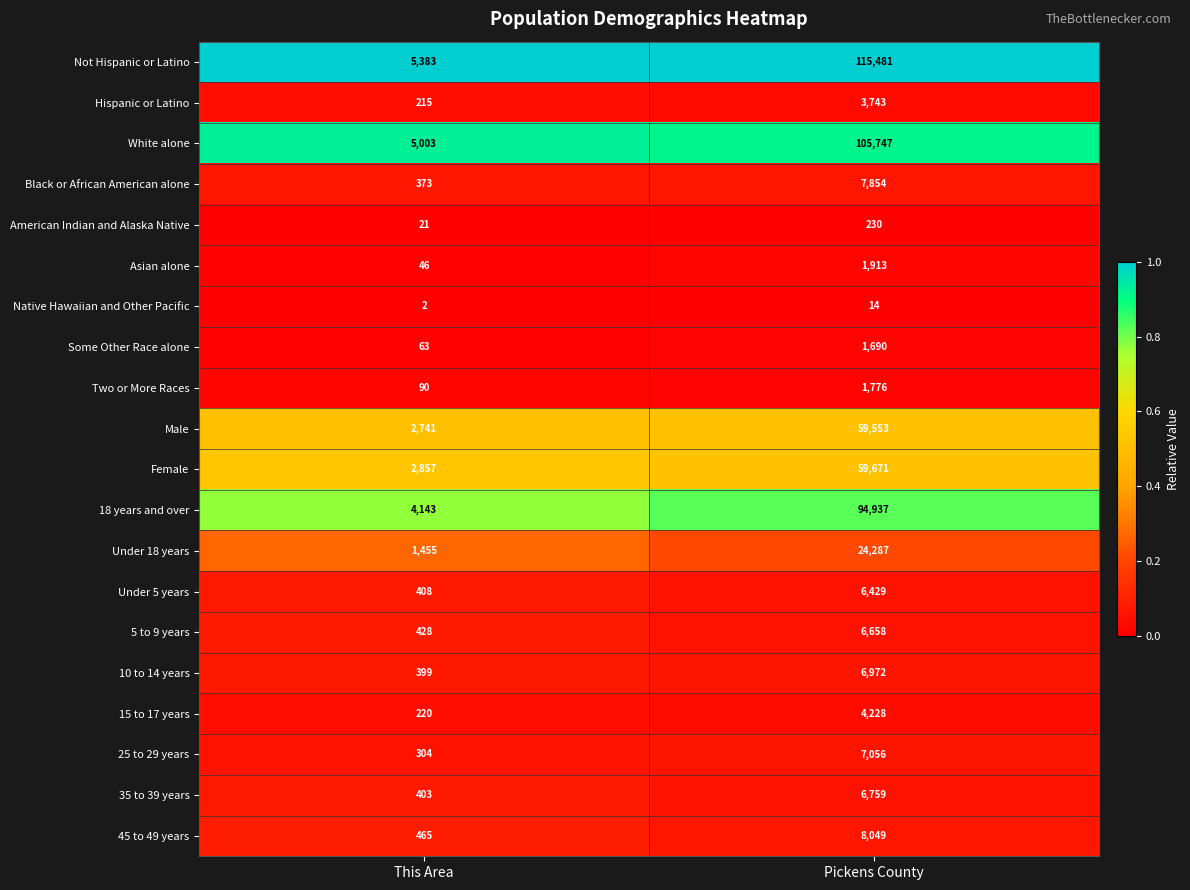

At which label is 18 years and over closest to 49540?

This Area